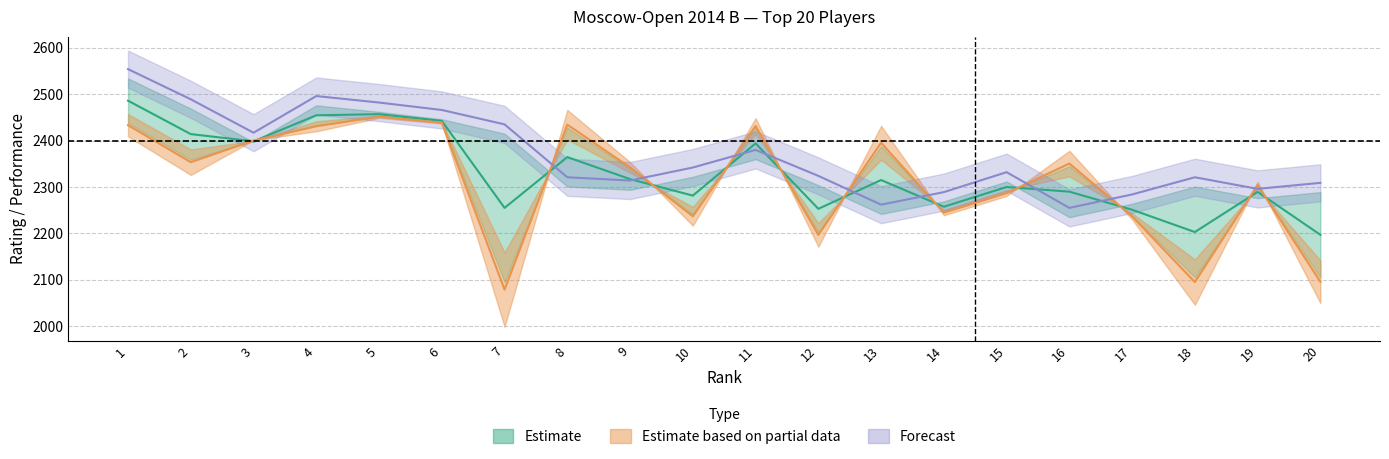

At which category does the chart reach its peak across all series?

1